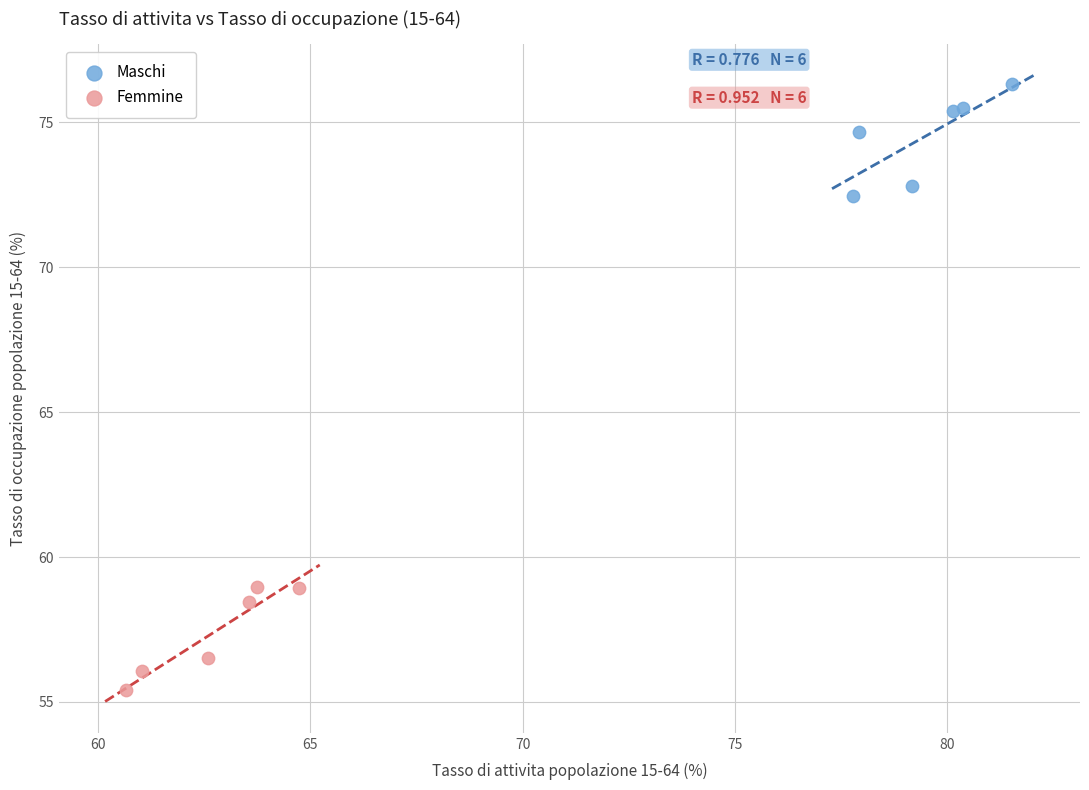

Which series contains the highest Y value?

Maschi